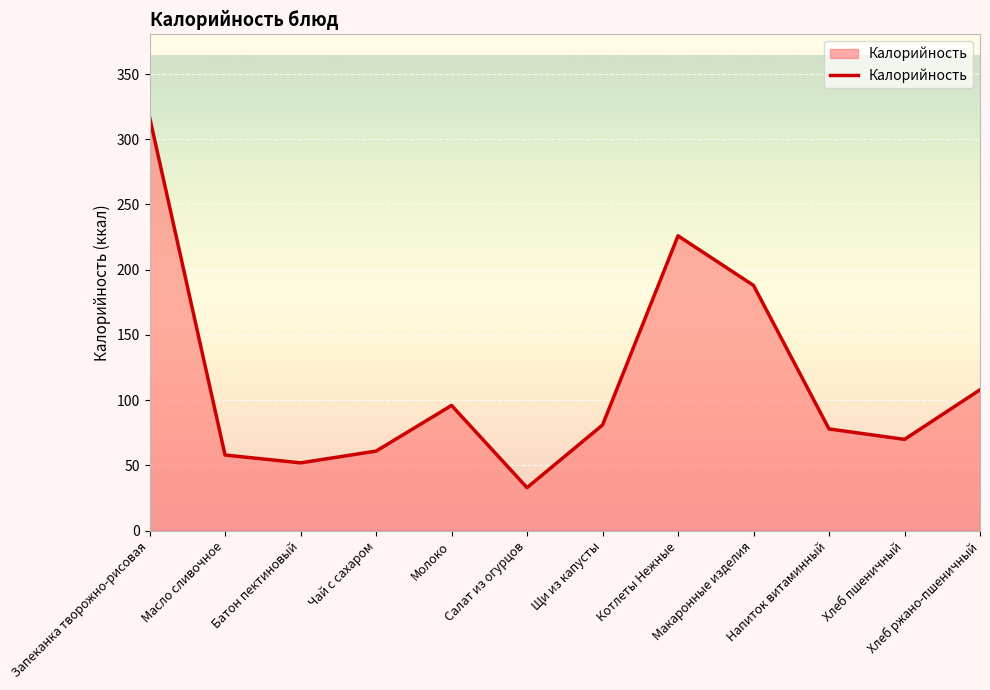

Reading right to left, list all the values displayed in this chart.

108	70	78	188	226	81	33	96	61	52	58	317